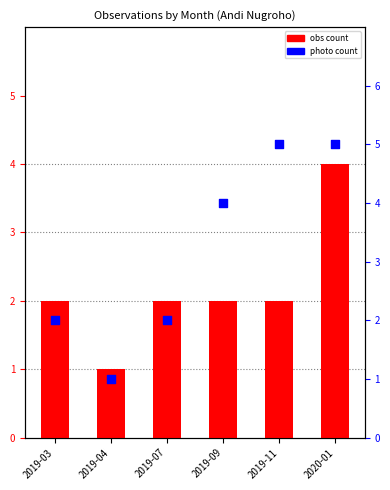

At how many categories does at least one series exceed 3?

3